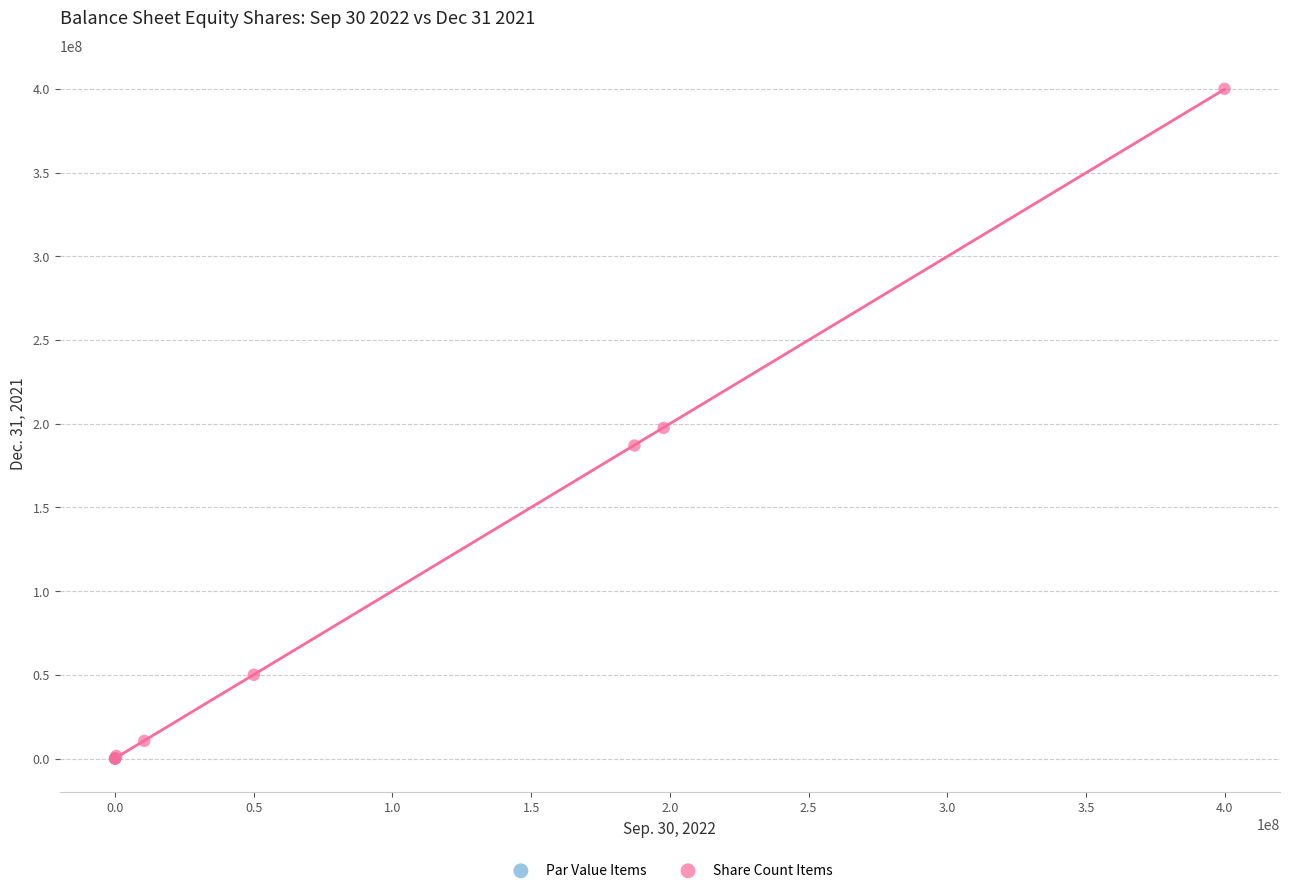

What are all the series names shown in the legend?

Par Value Items, Share Count Items